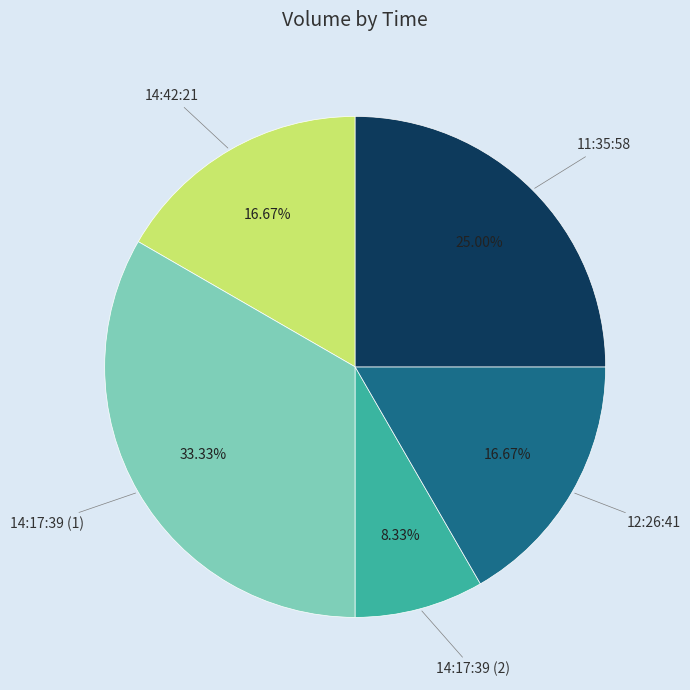

Is there any slice that represents more than half of the pie?

No